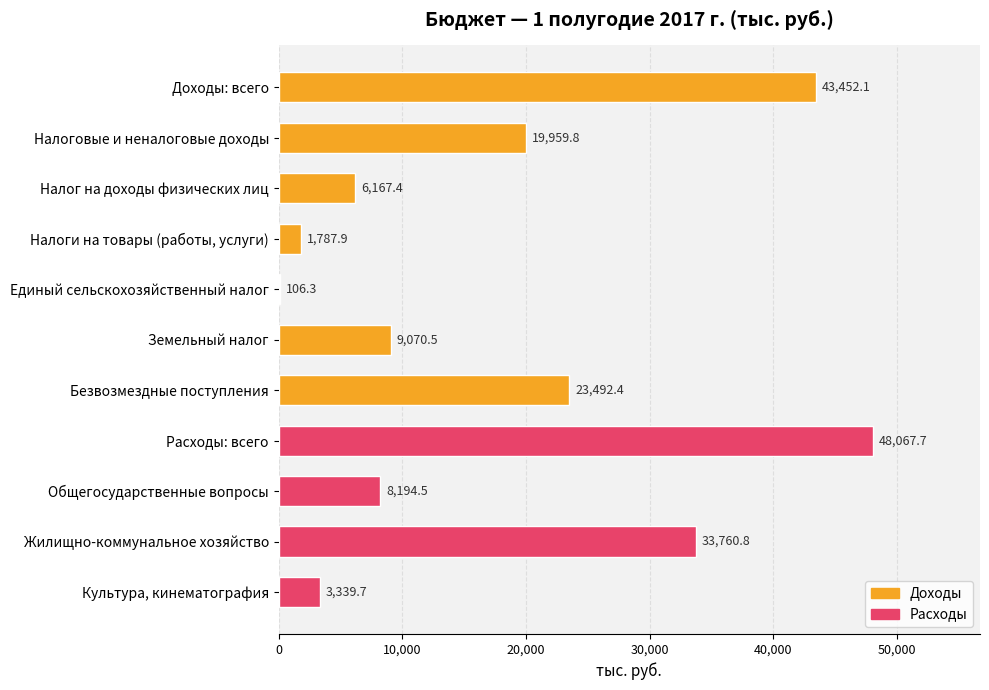

The chart shows a value of 6167.4 at Налог на доходы физических лиц. True or false?

True